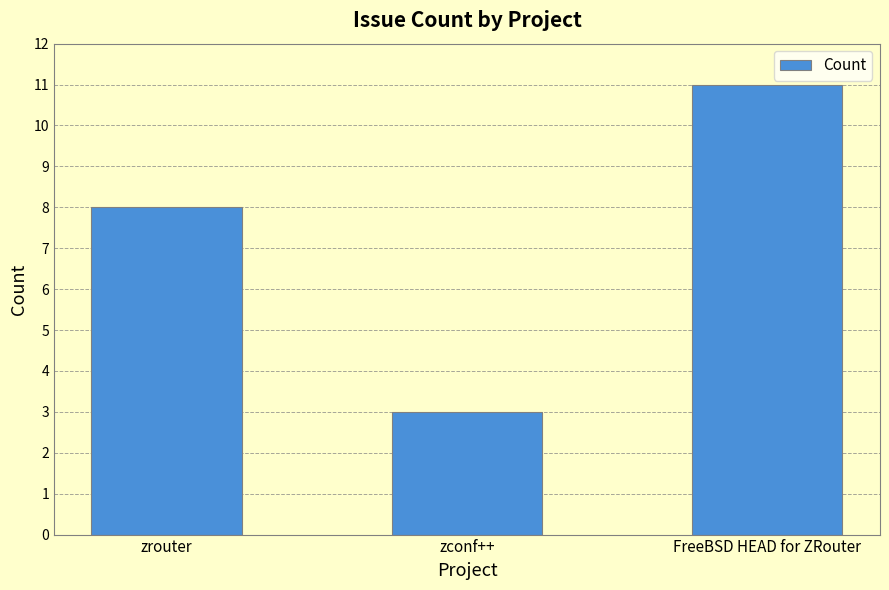

What is the maximum value shown in the chart?

11